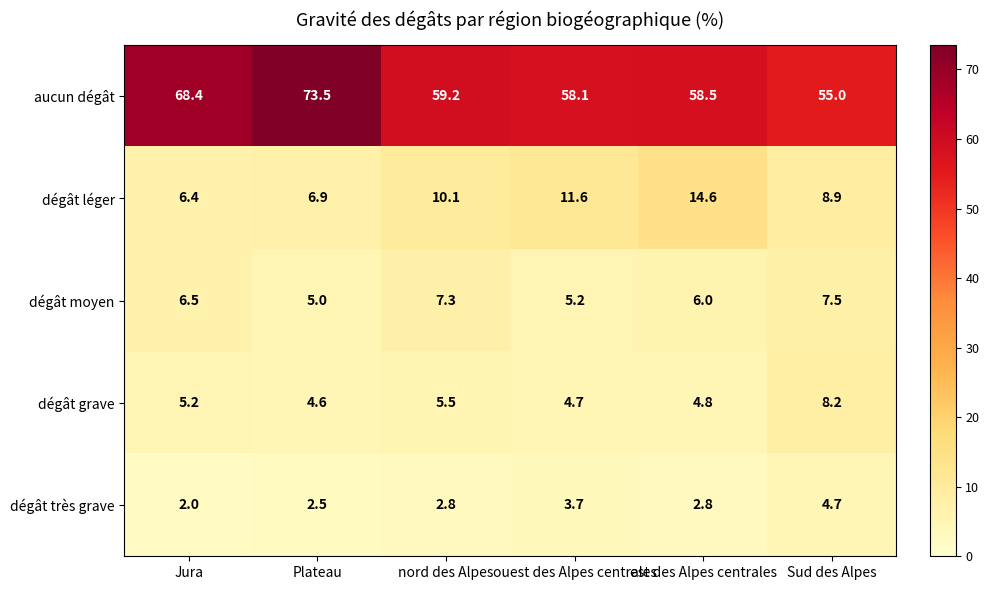

How many distinct data groups are displayed?

5